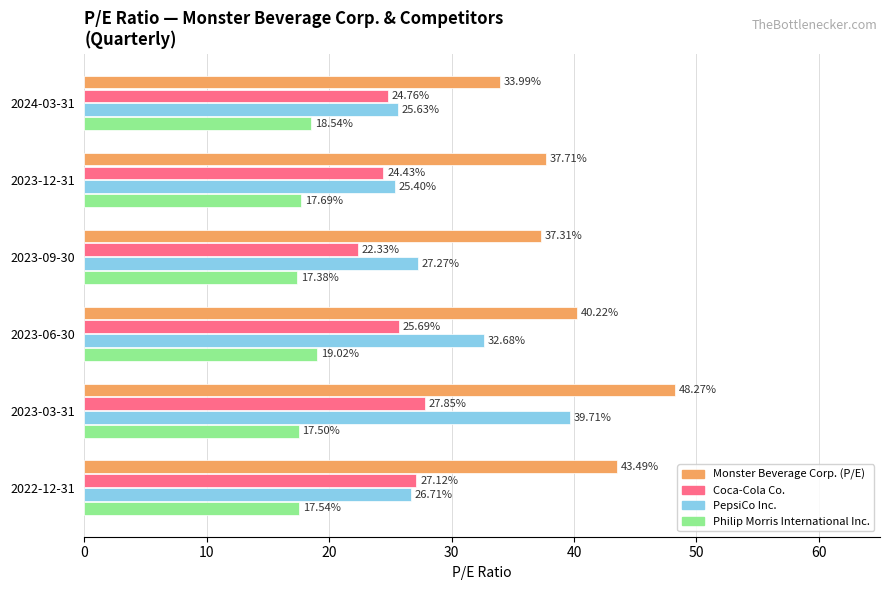

At how many categories does at least one series exceed 45?

1